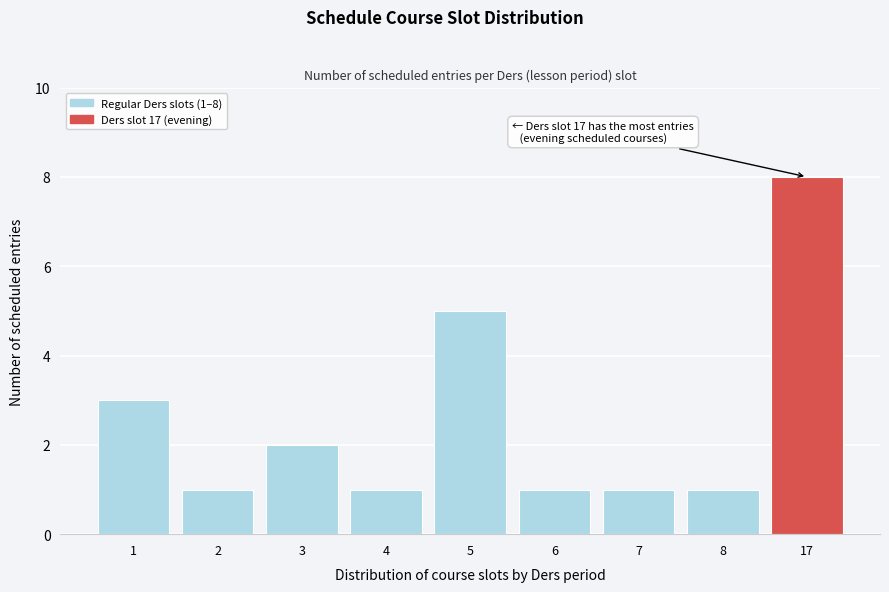

Reading right to left, transcribe all the data shown in this chart.

8	1	1	1	5	1	2	1	3